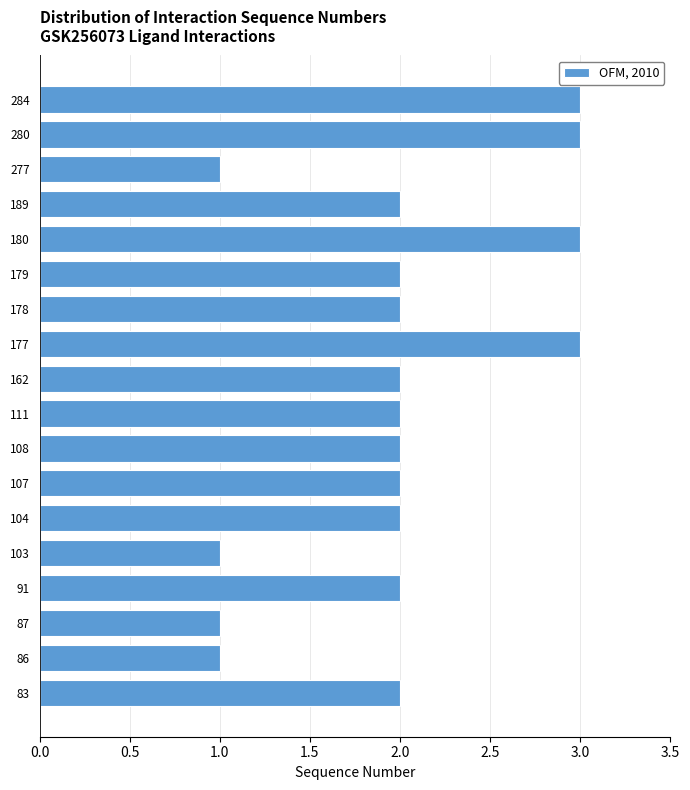

Reading bottom to top, extract all data points from this chart.

83=2	86=1	87=1	91=2	103=1	104=2	107=2	108=2	111=2	162=2	177=3	178=2	179=2	180=3	189=2	277=1	280=3	284=3